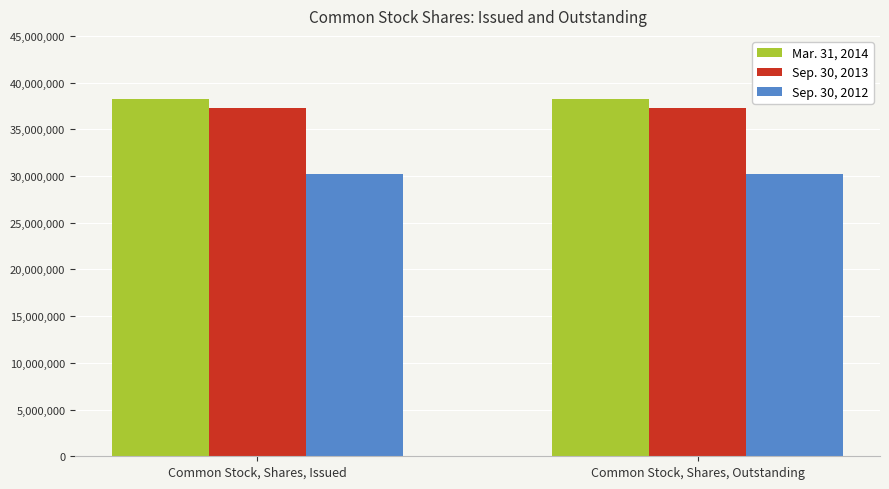

At how many categories does at least one series exceed 30969641?

2